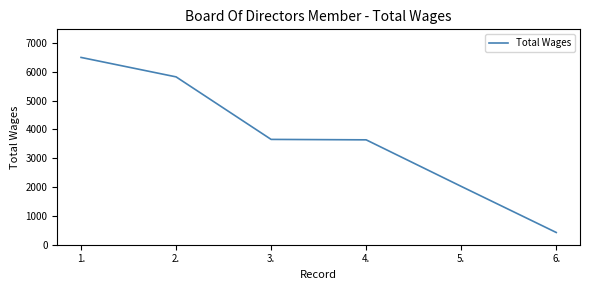

True or false: the data shows 5531 at 3..

False